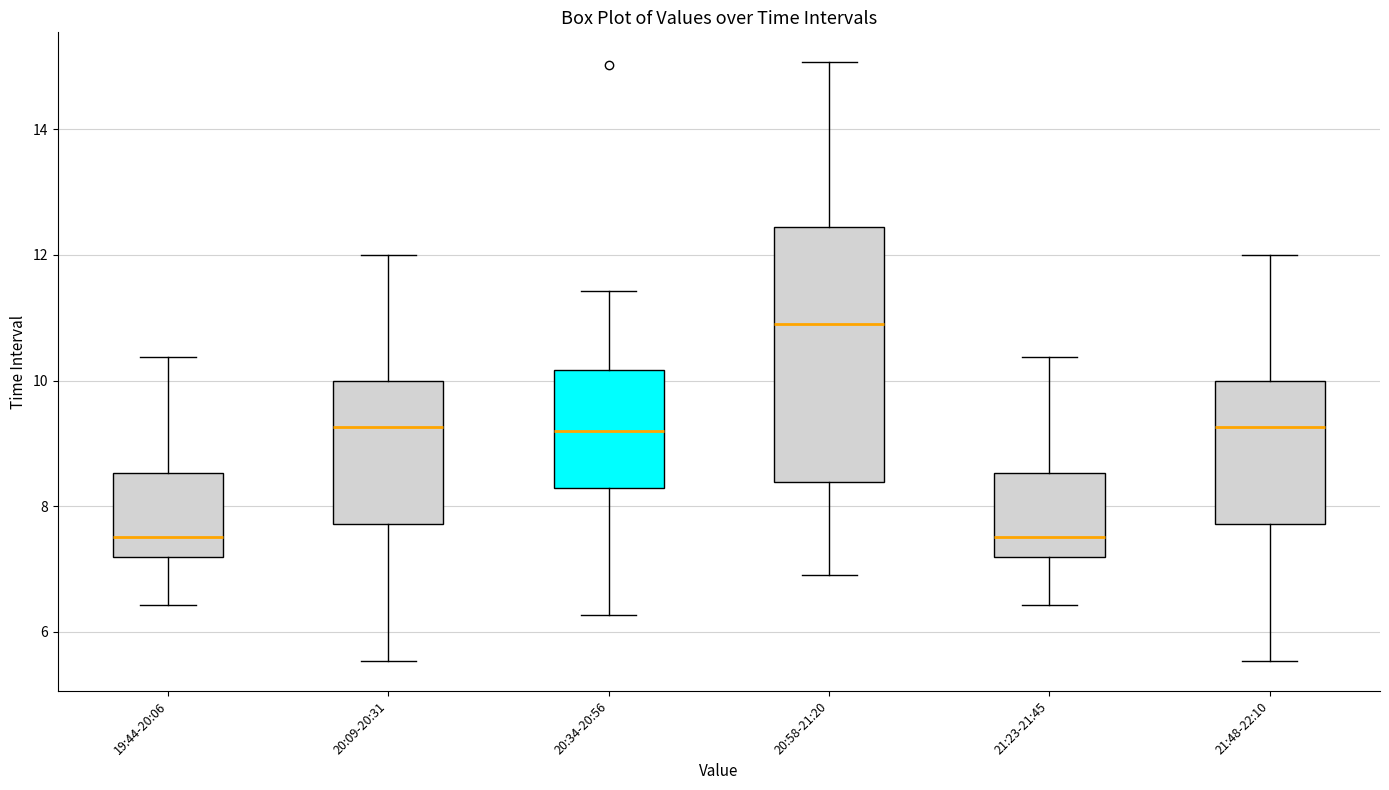

Which box has the highest median line?

20:58-21:20